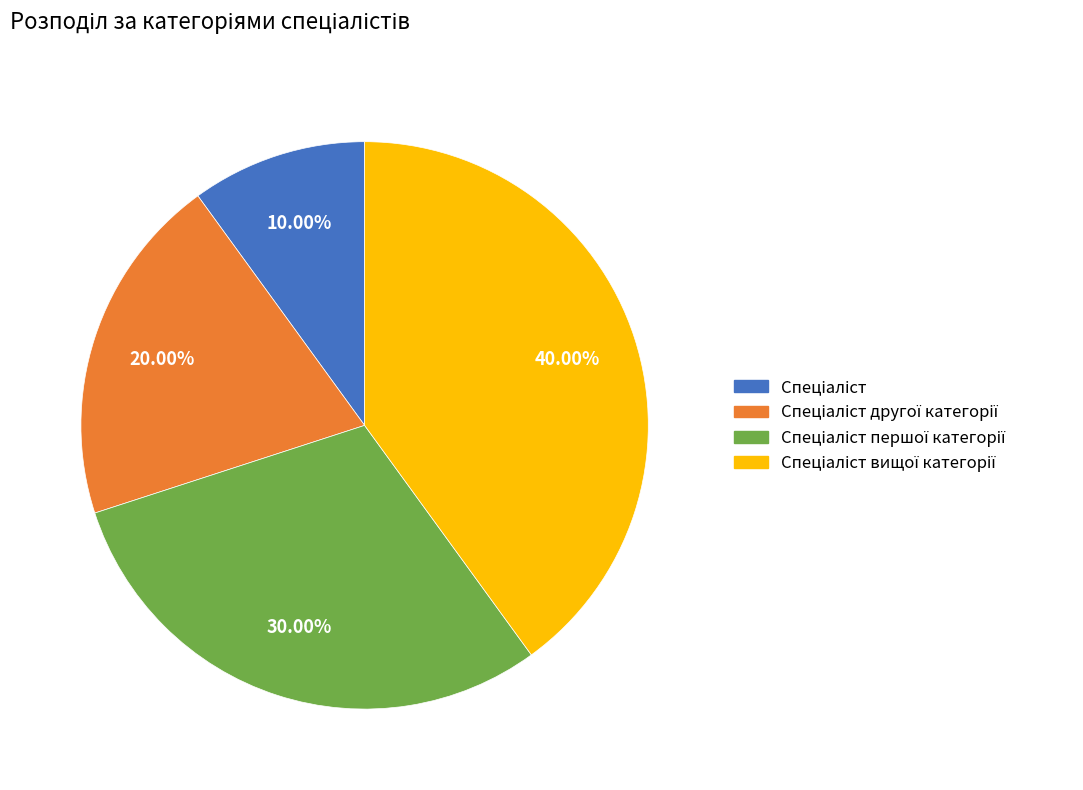

Is there any slice that represents more than half of the pie?

No